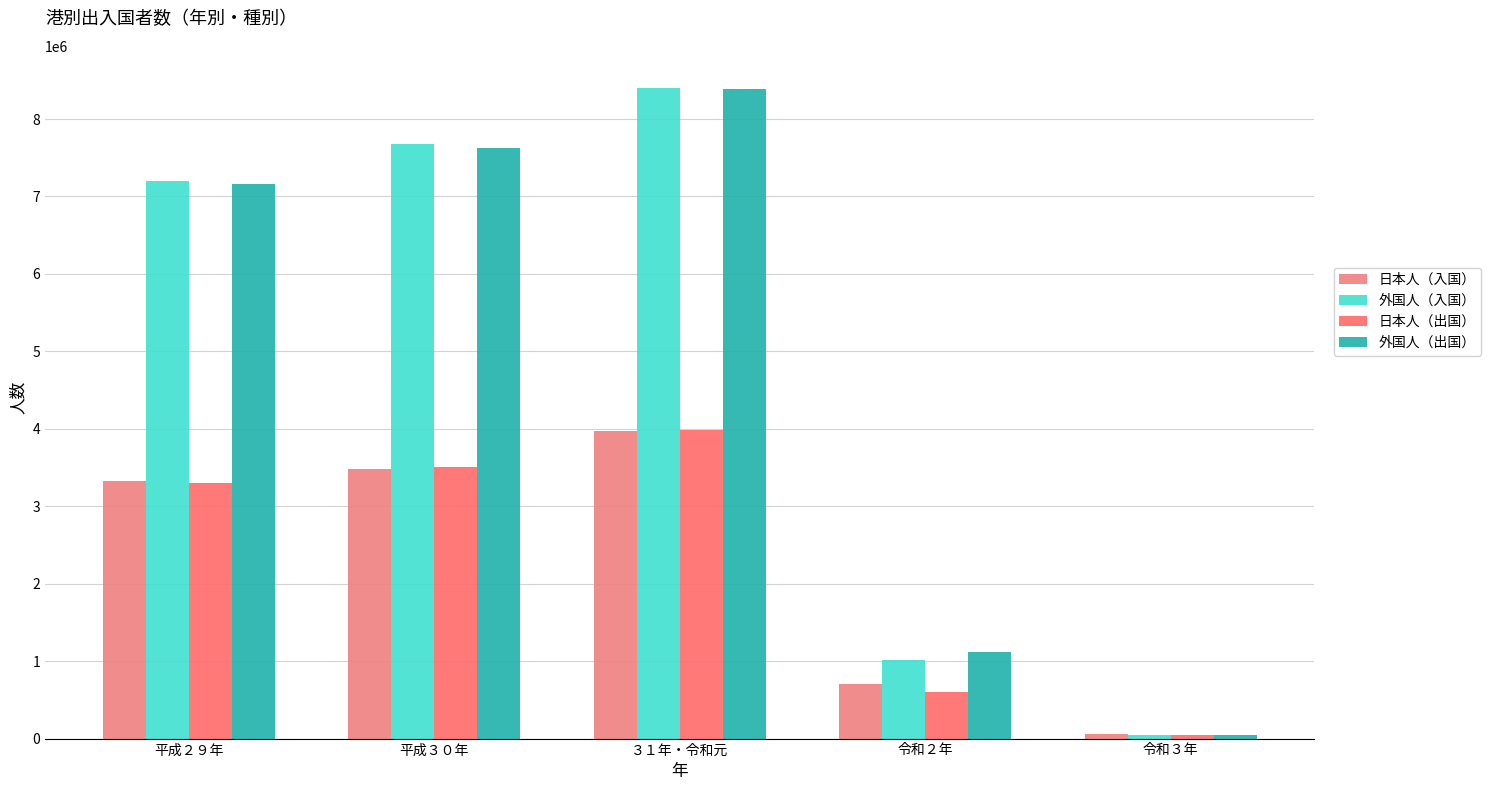

What is the approximate value of 外国人（出国） at 平成３０年, to the nearest 50?

7630450